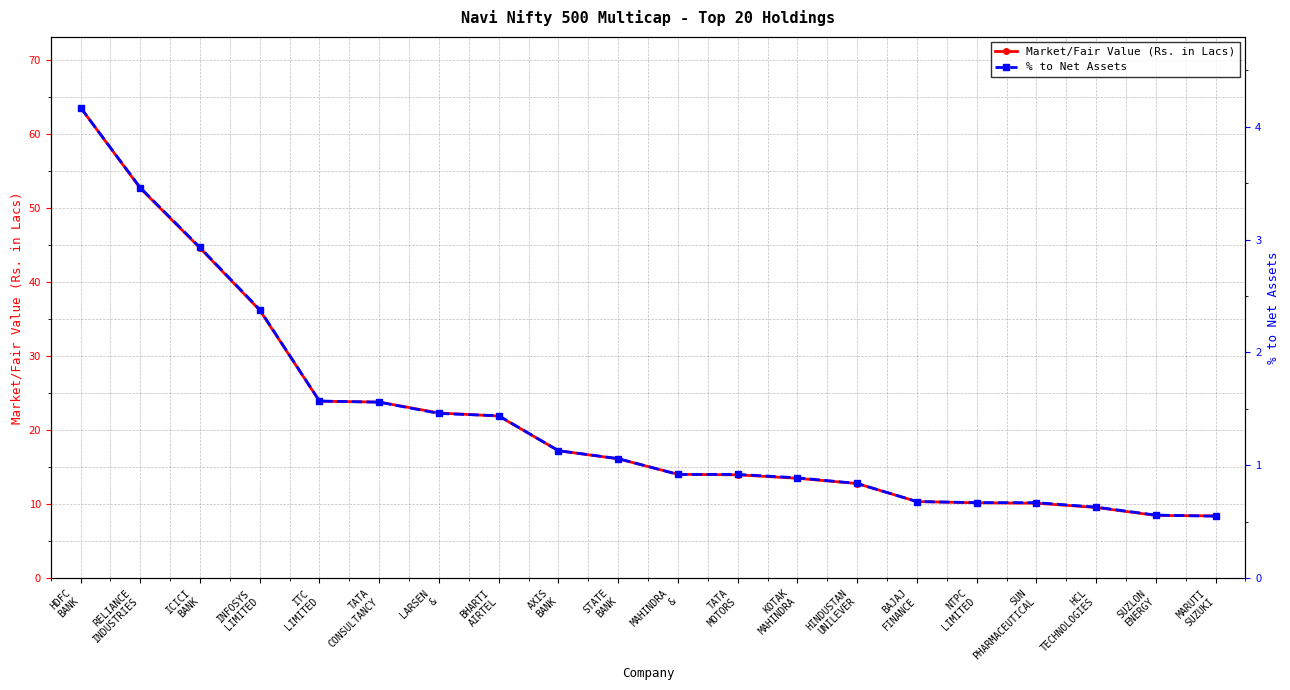

The % to Net Assets series shows 1.1 at STATE
BANK. True or false?

True